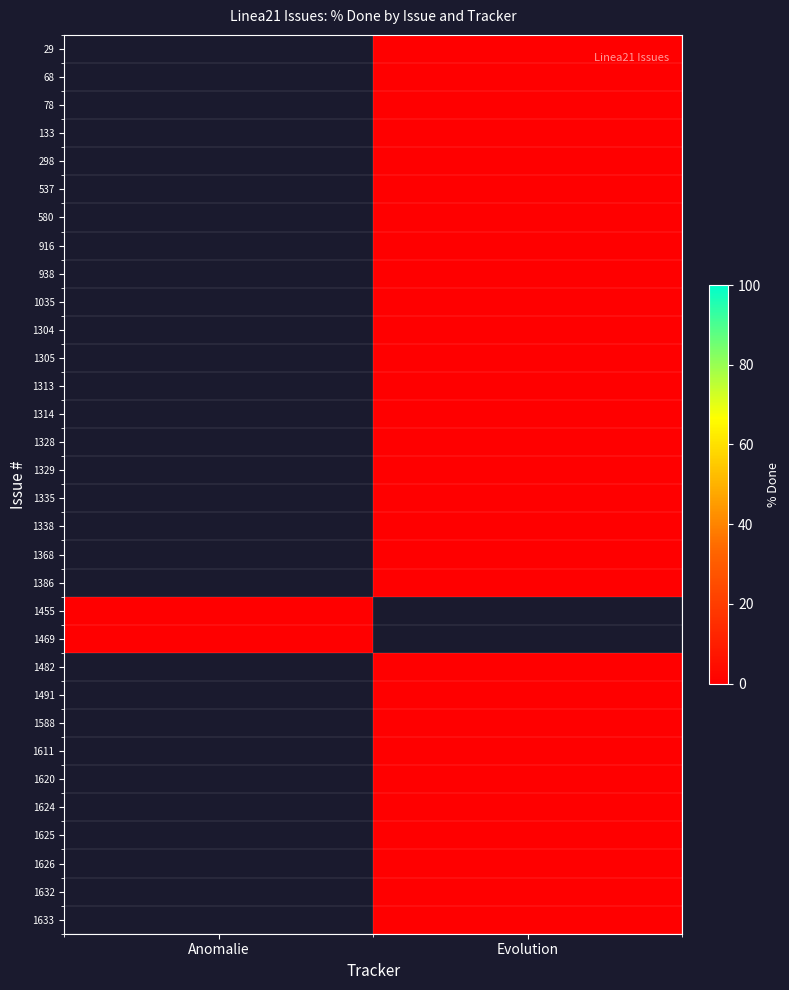

Rank the series at Evolution from highest to lowest value.

29, 68, 78, 133, 298, 537, 580, 916, 938, 1035, 1304, 1305, 1313, 1314, 1328, 1329, 1335, 1338, 1368, 1386, 1455, 1469, 1482, 1491, 1588, 1611, 1620, 1624, 1625, 1626, 1632, 1633